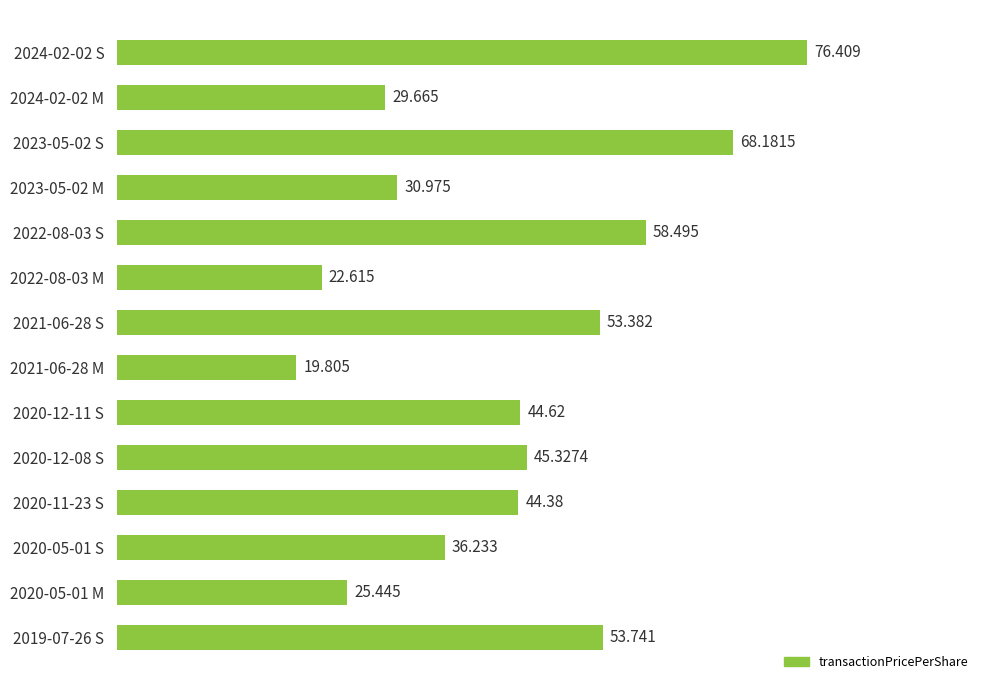

What is the difference between the second highest and second lowest values?

45.6